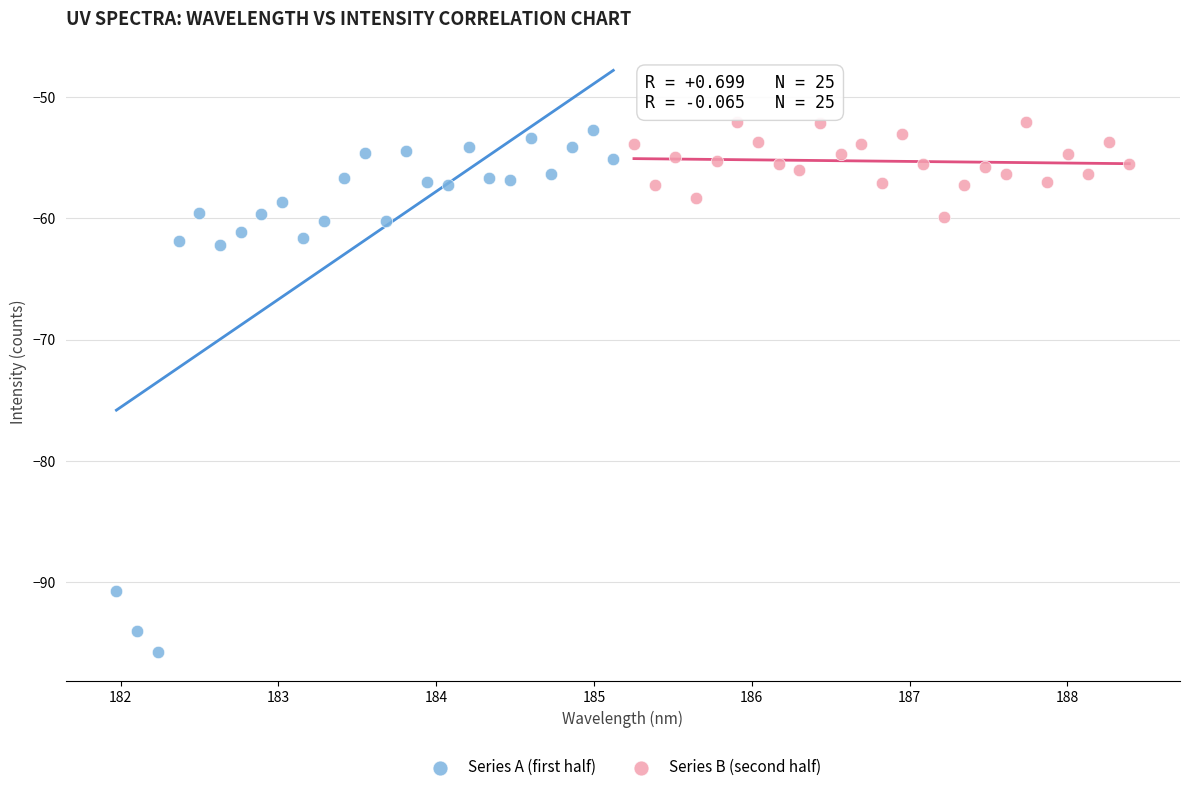

Which series reaches the maximum Y coordinate?

Series B (second half)